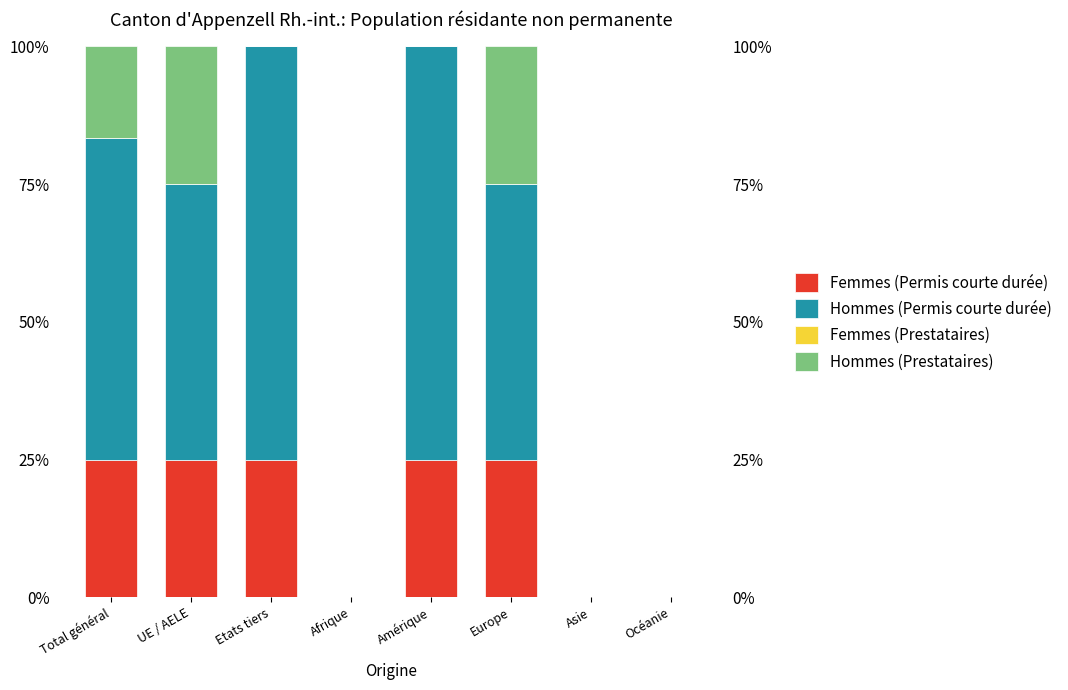

Count the number of categories in the chart.

8